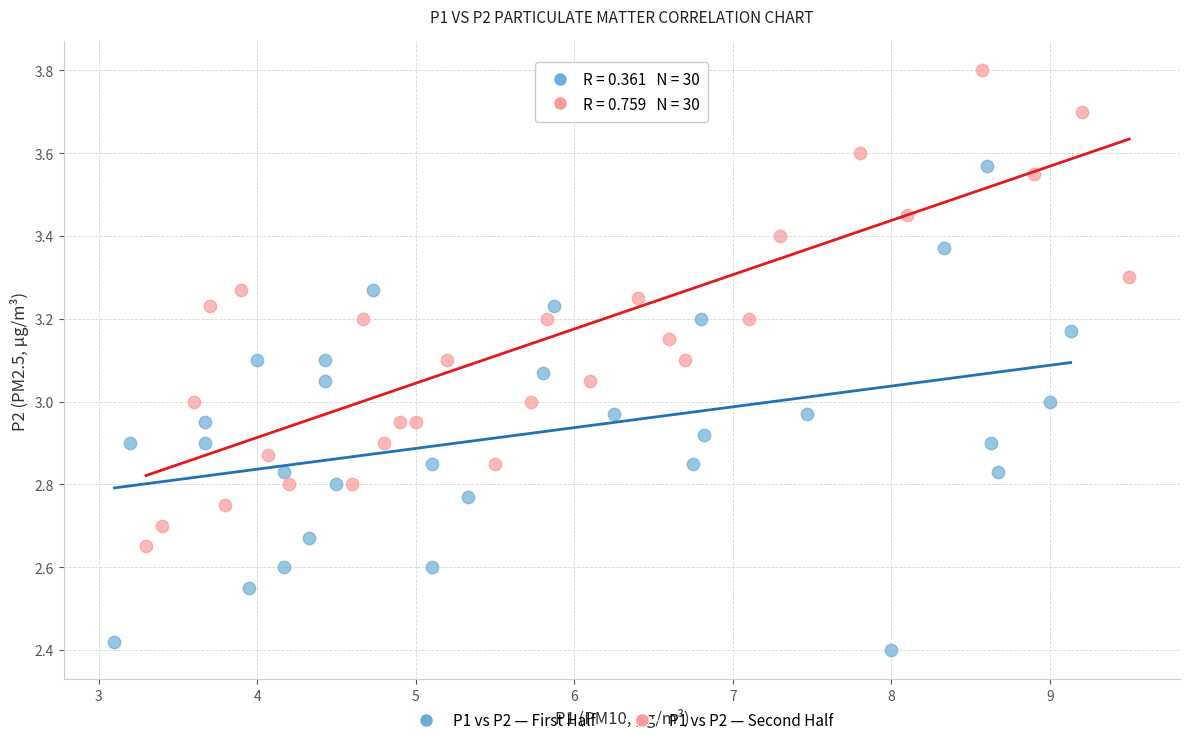

What are all the series names shown in the legend?

P1 vs P2 — First Half, P1 vs P2 — Second Half